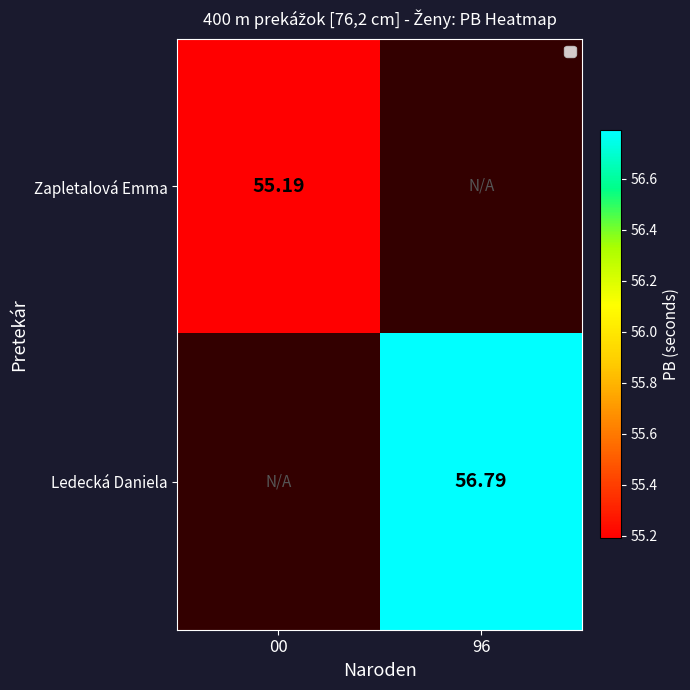

At which category does the chart reach its minimum across all series?

00